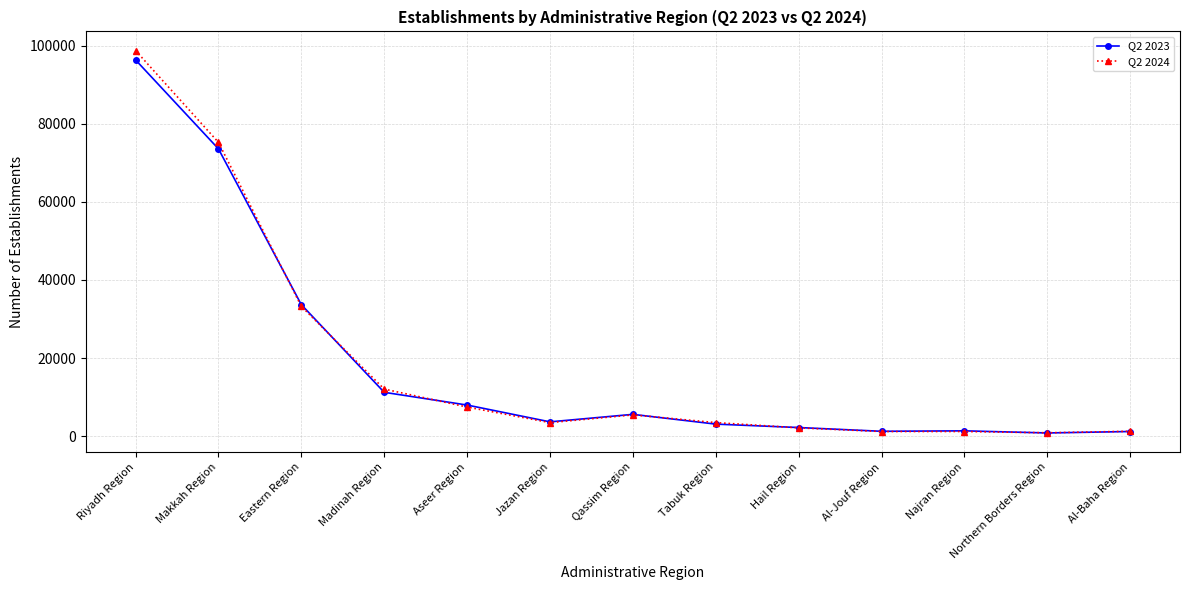

The Q2 2024 series shows 5460 at Qassim Region. True or false?

True